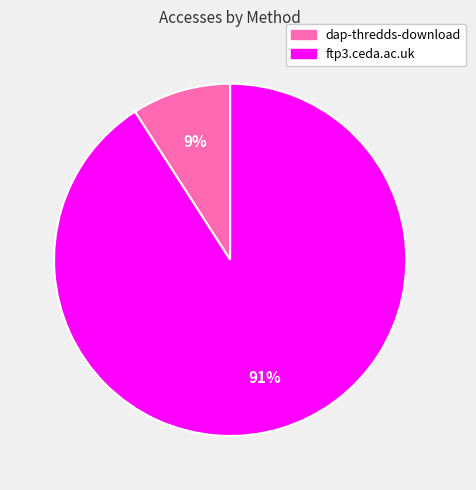

How many slices are in this pie chart?

2